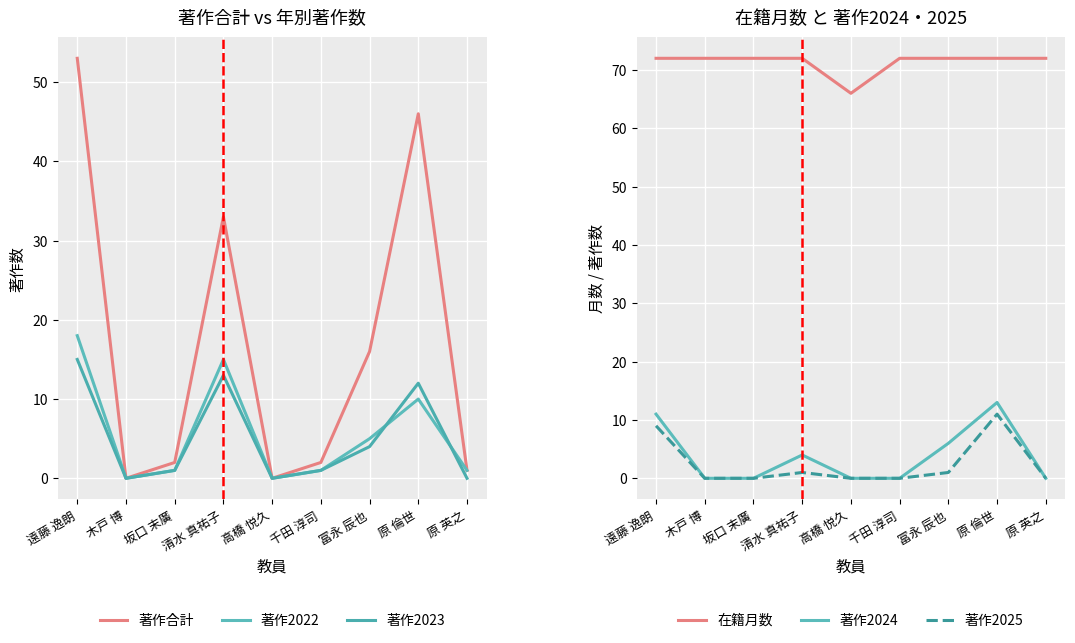

How many lines are shown in the chart?

6